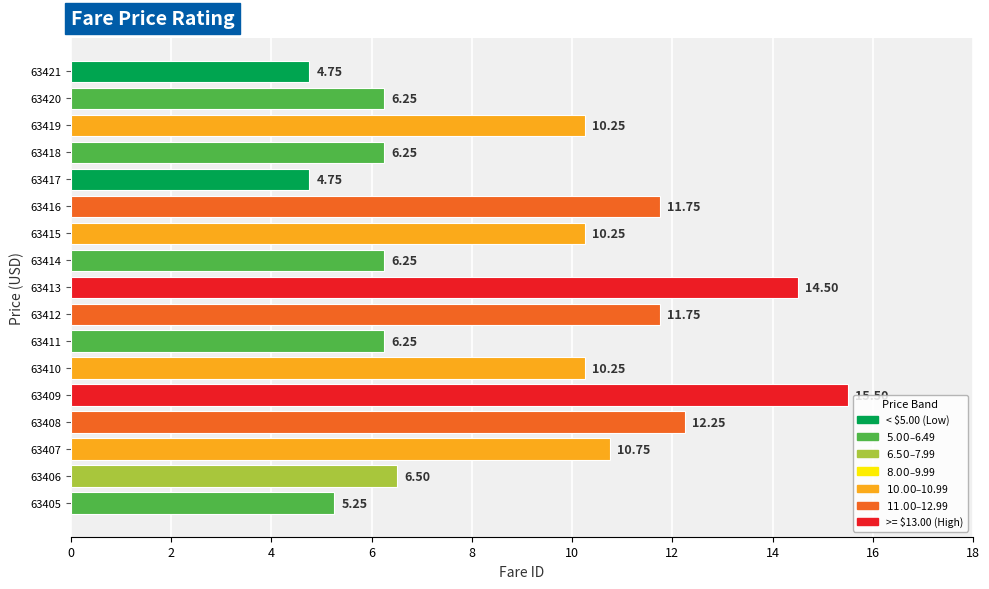

What is the change in value from 63417 to 63411?

+1.5